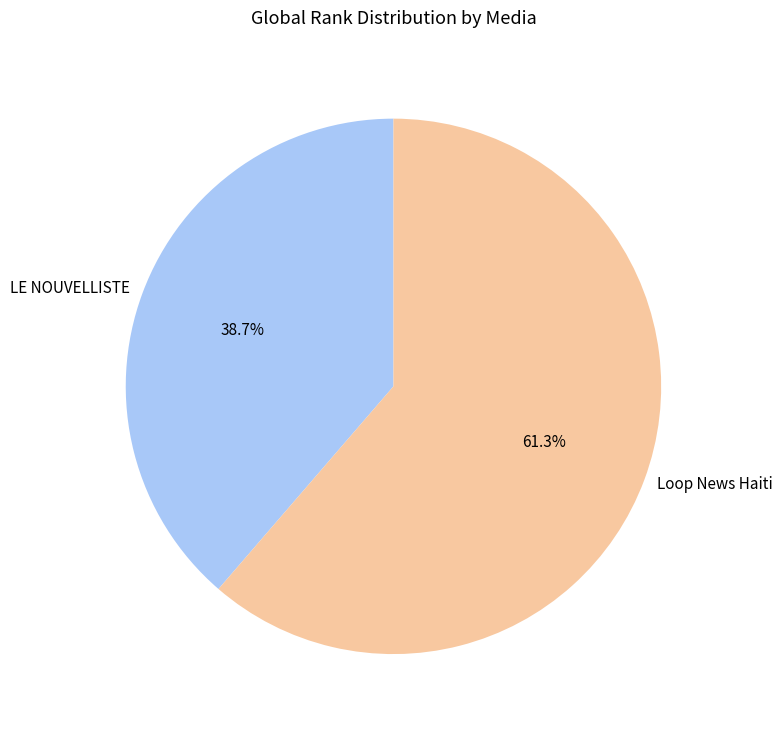

Approximately how many times larger is the value at LE NOUVELLISTE compared to Loop News Haiti?

0.6